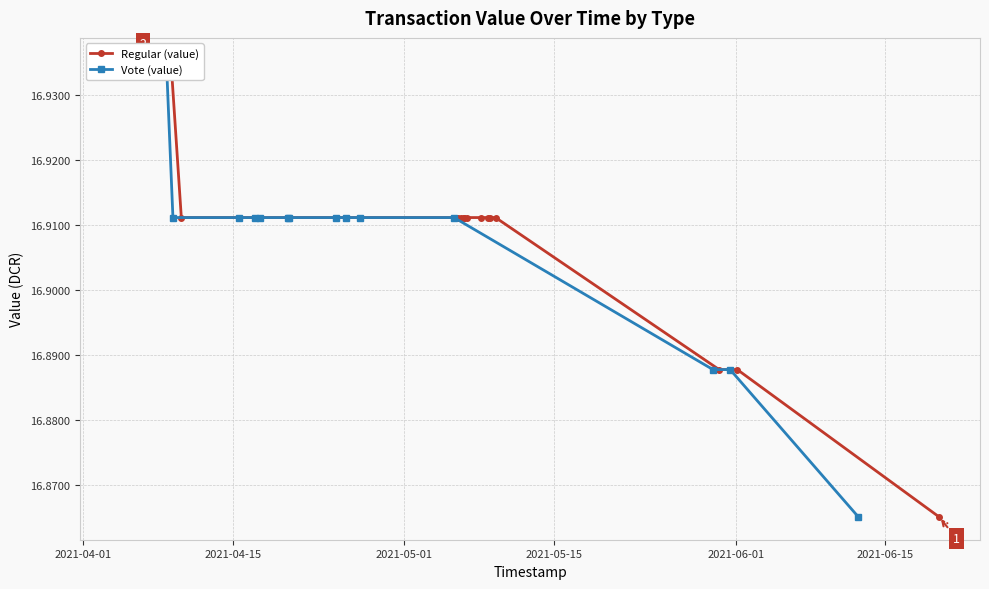

Does the chart have visible grid lines?

Yes